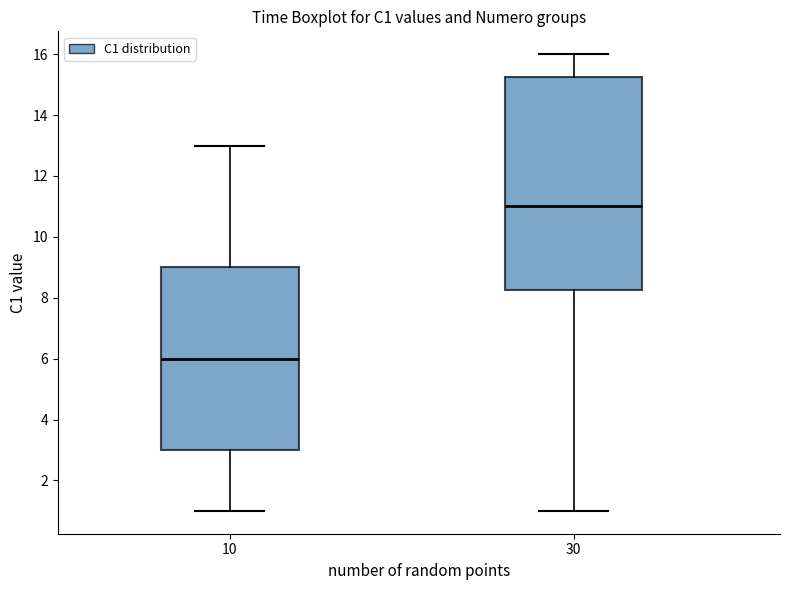

Reading left to right, read every box against the y-axis: the position of its median line, the range the box covers, and the ends of its whiskers. The values are not printed on the chart, so give them approximately, as read against the axis.

10: median 6.0, box 3.0 to 9.0, whiskers 1.0 to 13.0
30: median 11.0, box 8.2 to 15.2, whiskers 1.0 to 16.0